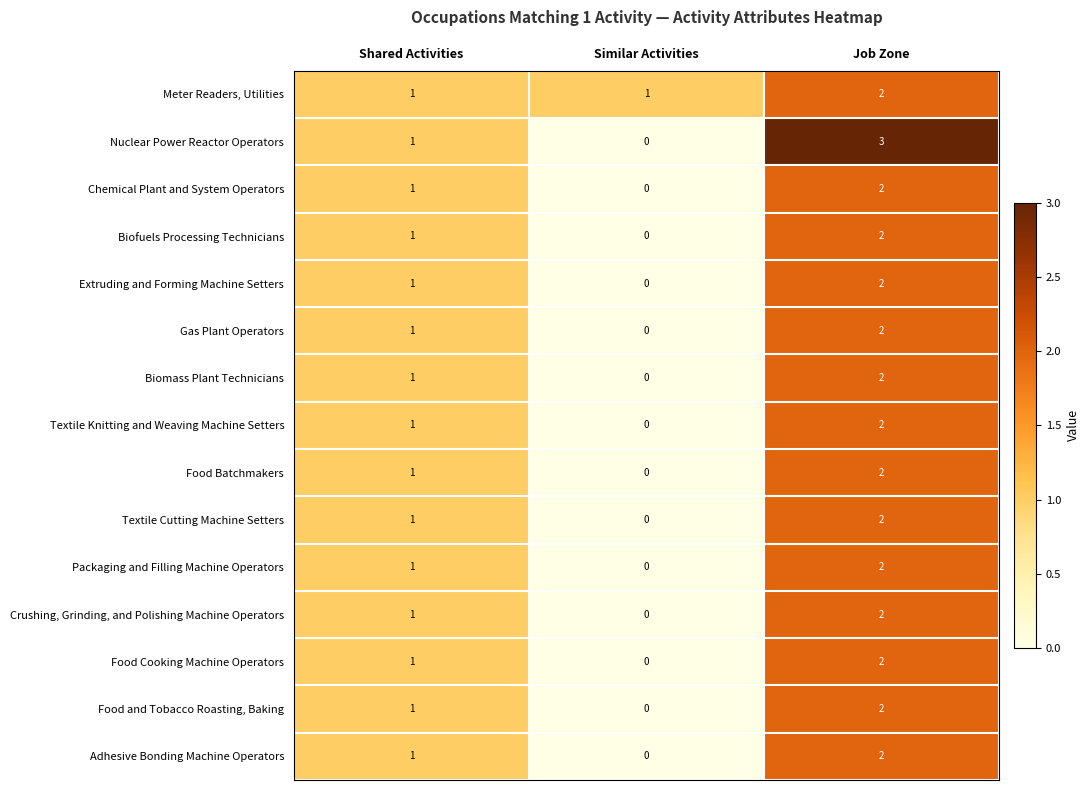

True or false: Extruding and Forming Machine Setters has a value of 1 at Similar Activities.

False